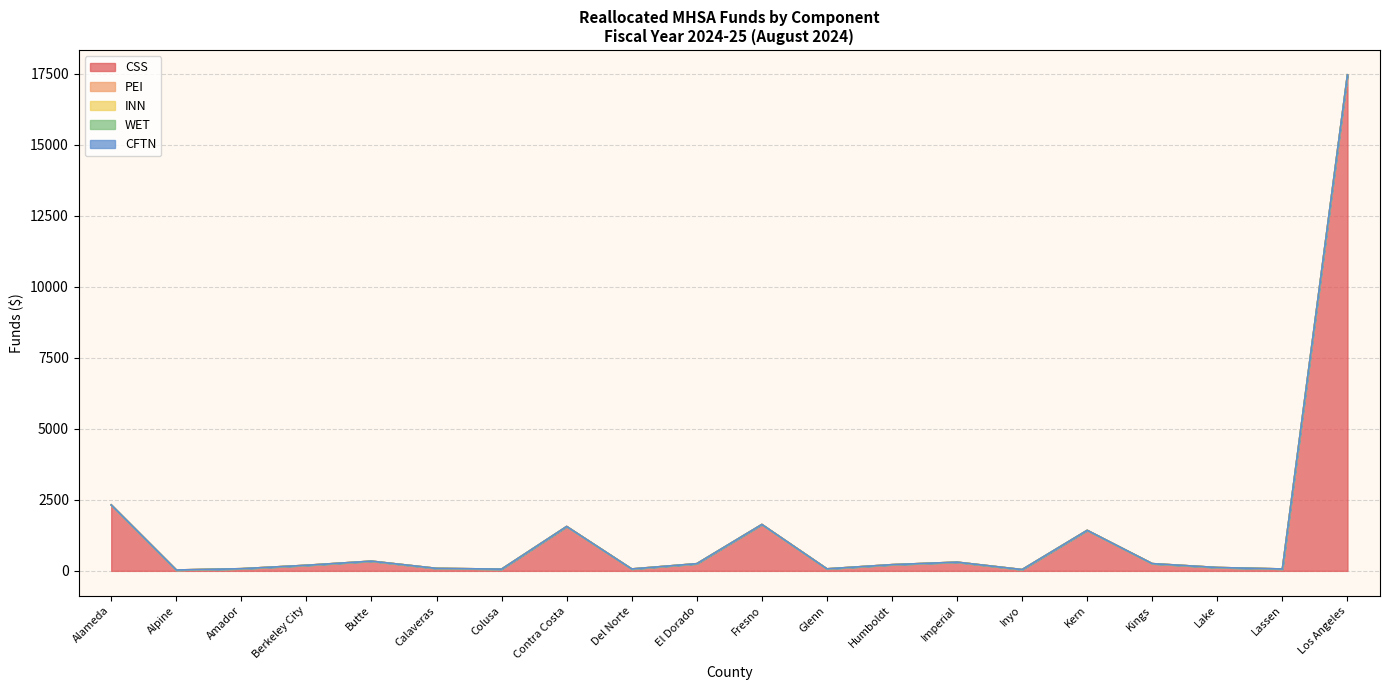

What is the label of the 8th point from the right?

Humboldt